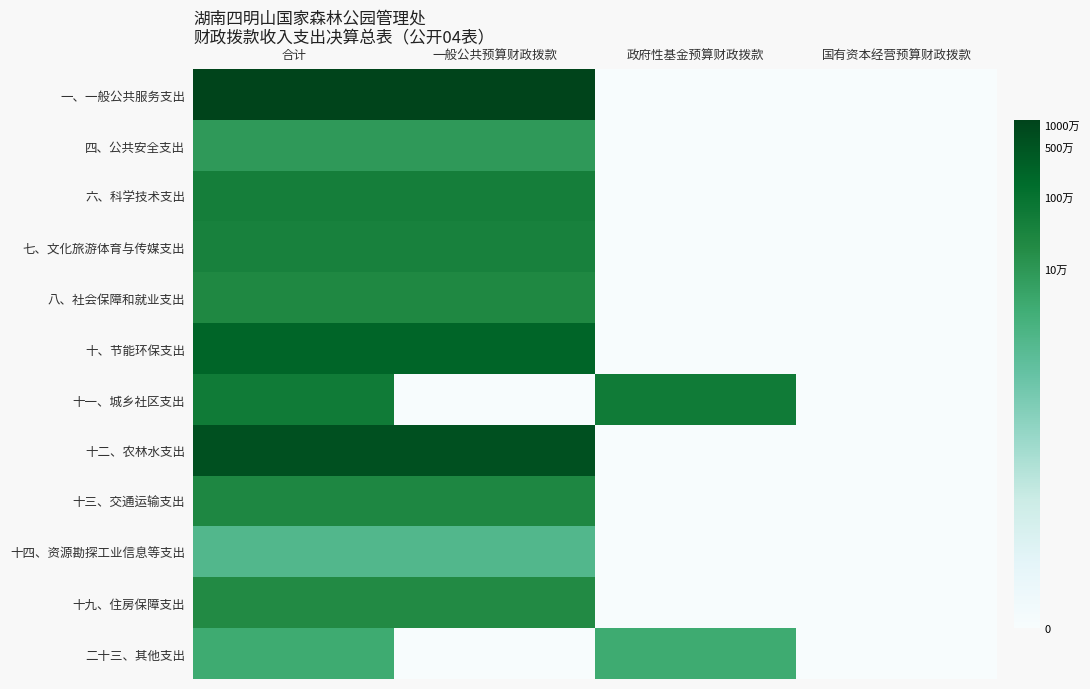

Which category has the lowest value across all series?

政府性基金预算财政拨款